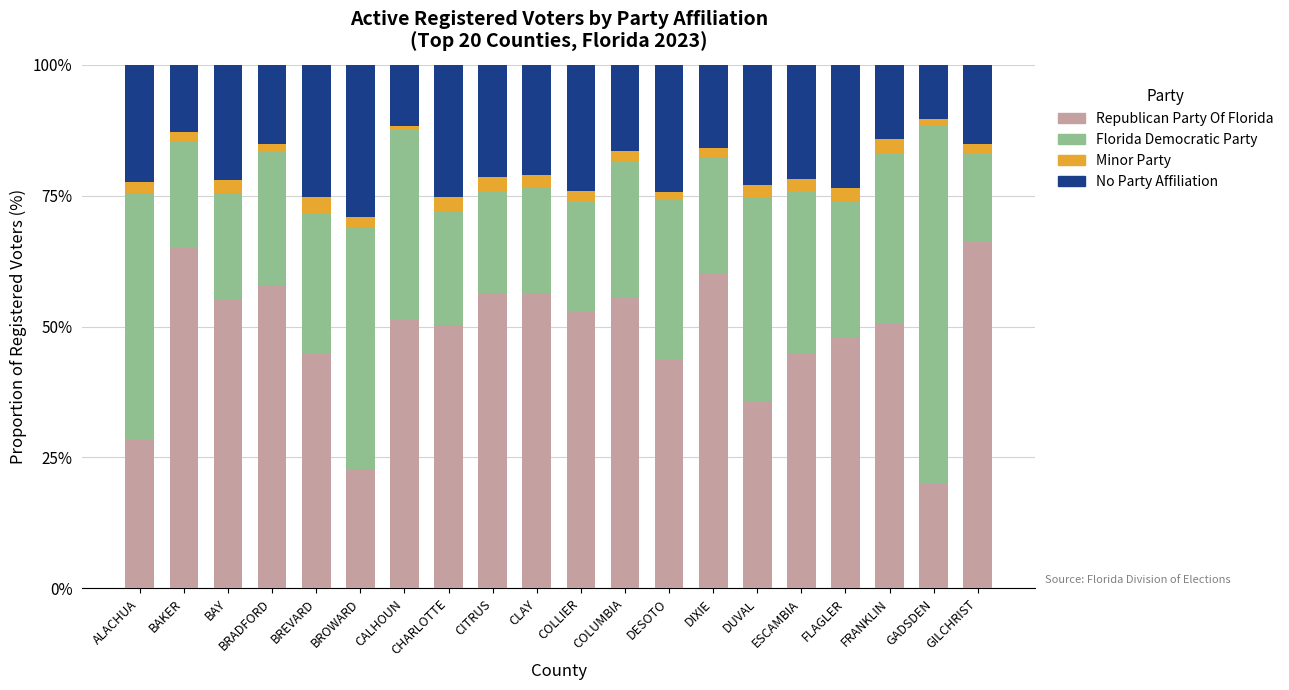

What is the total value across all series at FLAGLER?

100.0